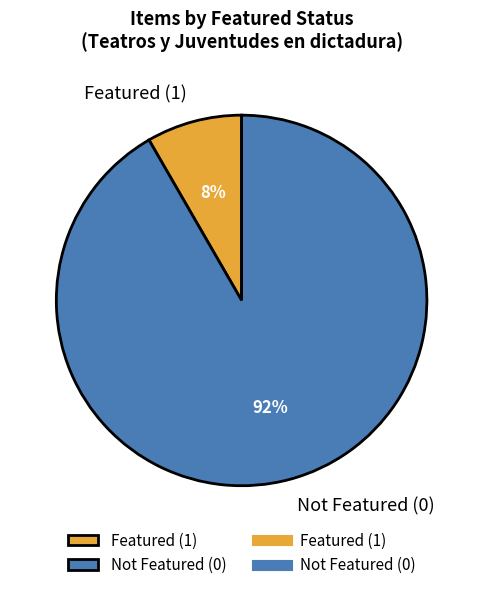

Does Not Featured (0) represent more than half of the total?

Yes